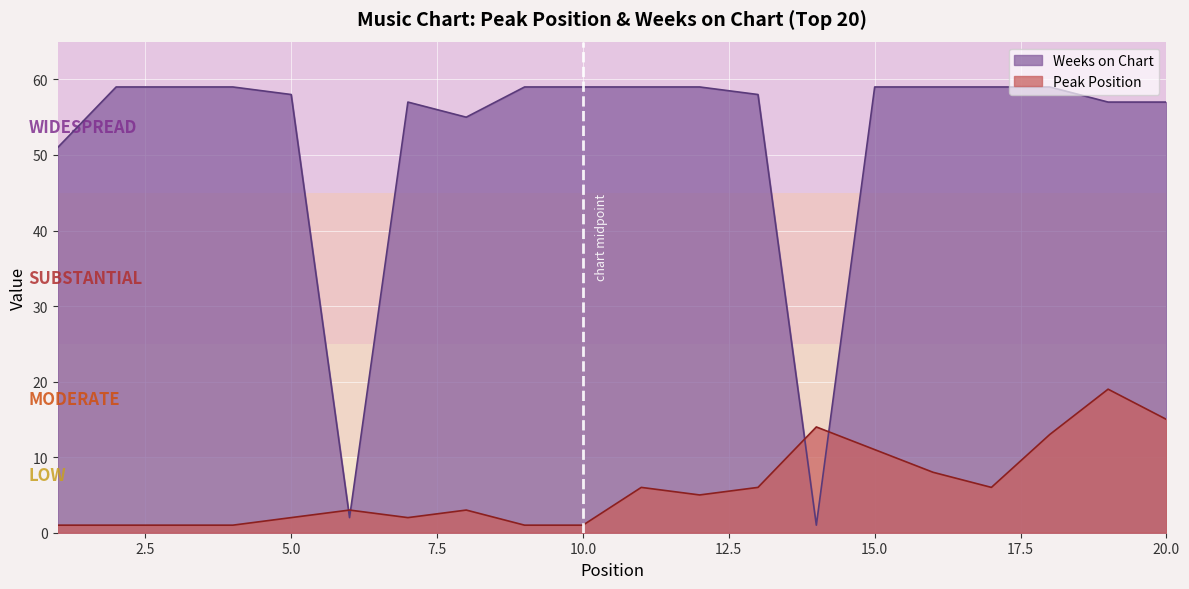

Which series has the largest total across all categories?

Weeks on Chart